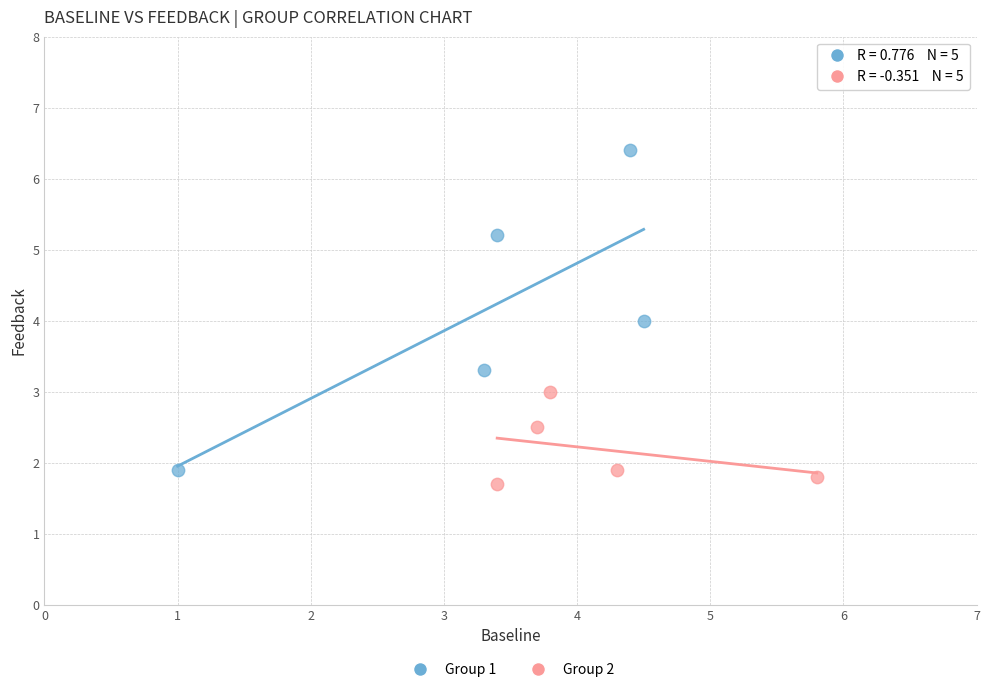

Which series has the widest spread of Y values?

Group 1